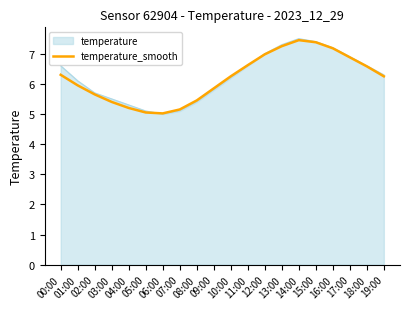

What is the smallest value displayed?

5.0